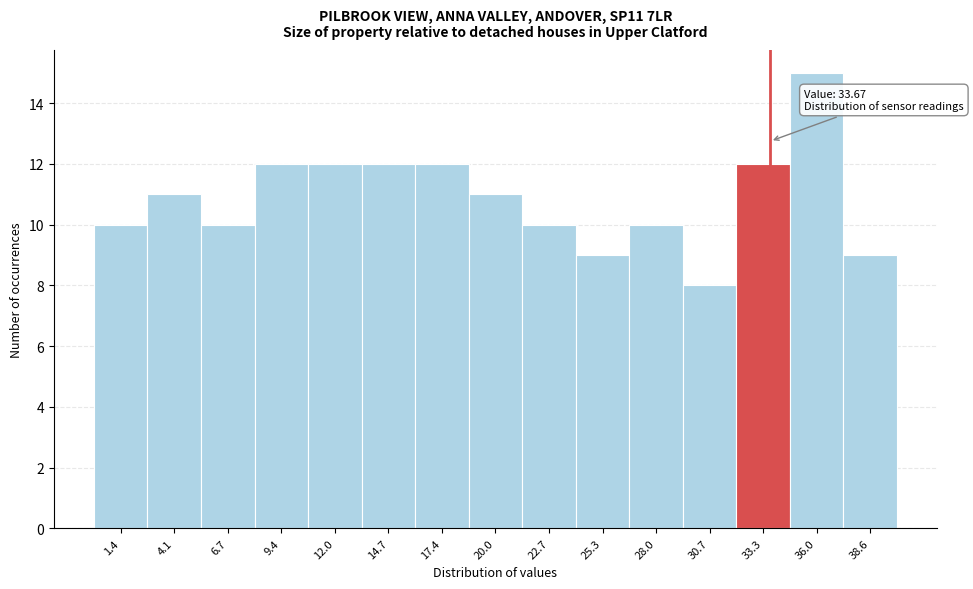

Over which range of the x-axis is the bar tallest?

34.5 to 37.5